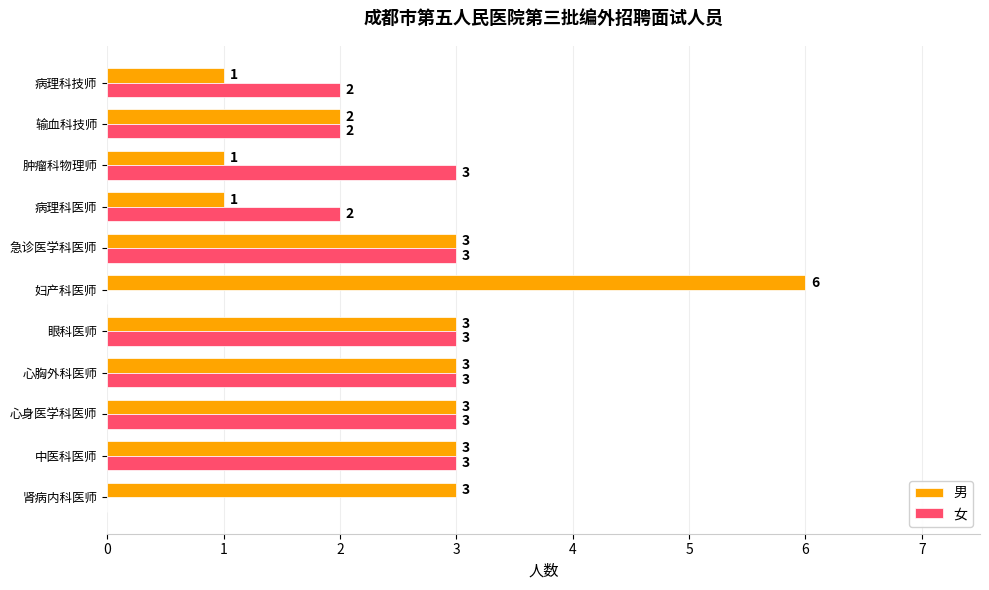

What is the total value across all series at 病理科医师?

3